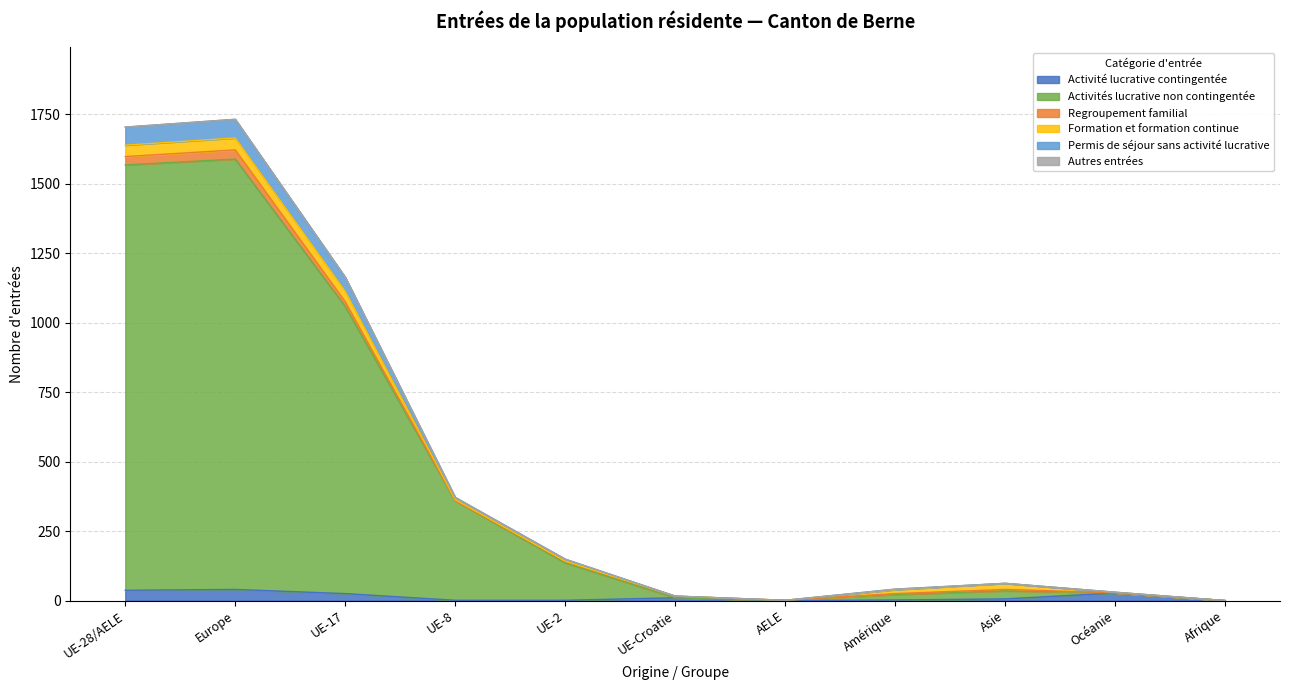

True or false: Permis de séjour sans activité lucrative and Activités lucrative non contingentée intersect in this chart.

False